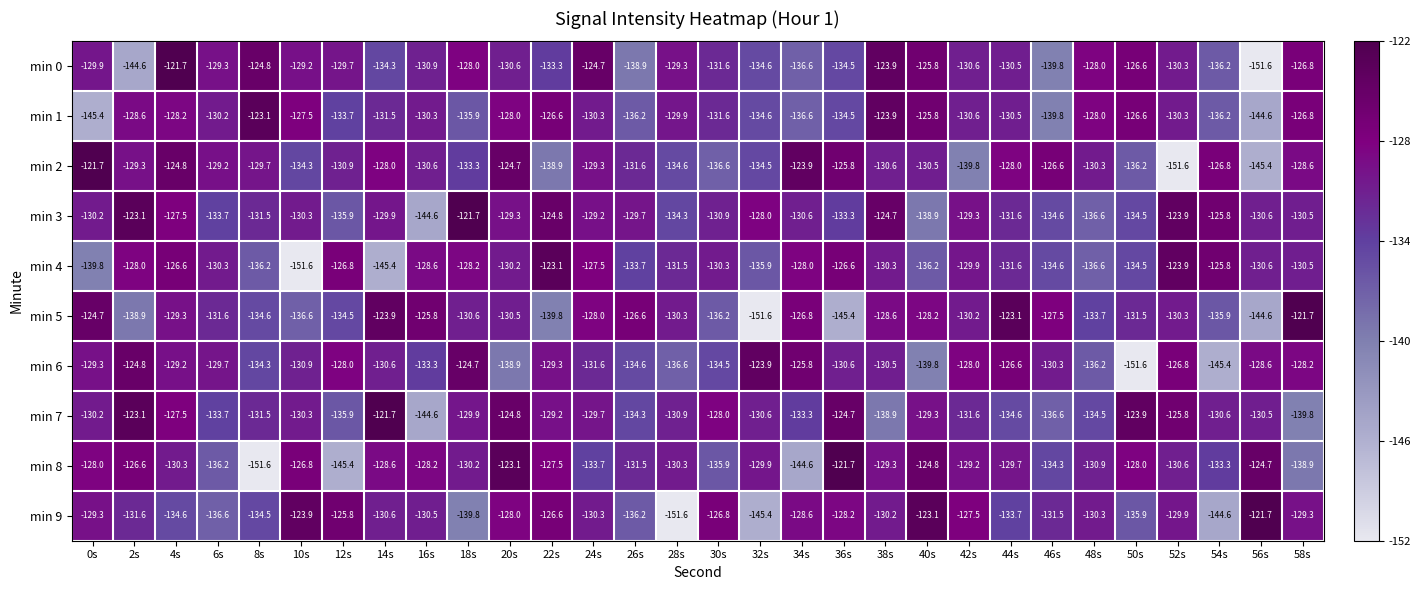

What is the sum of the min 1 values at 20s and 0s?

-273.4